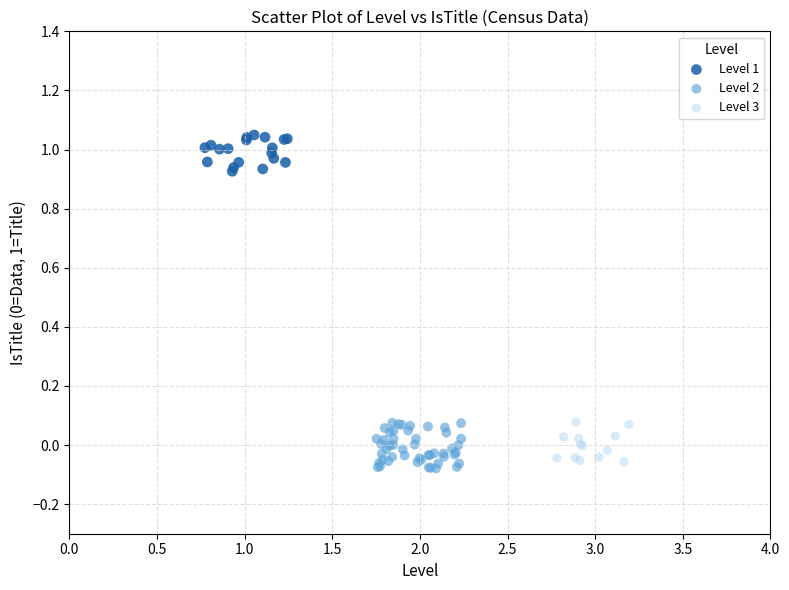

What are all the series names shown in the legend?

Level 1, Level 2, Level 3